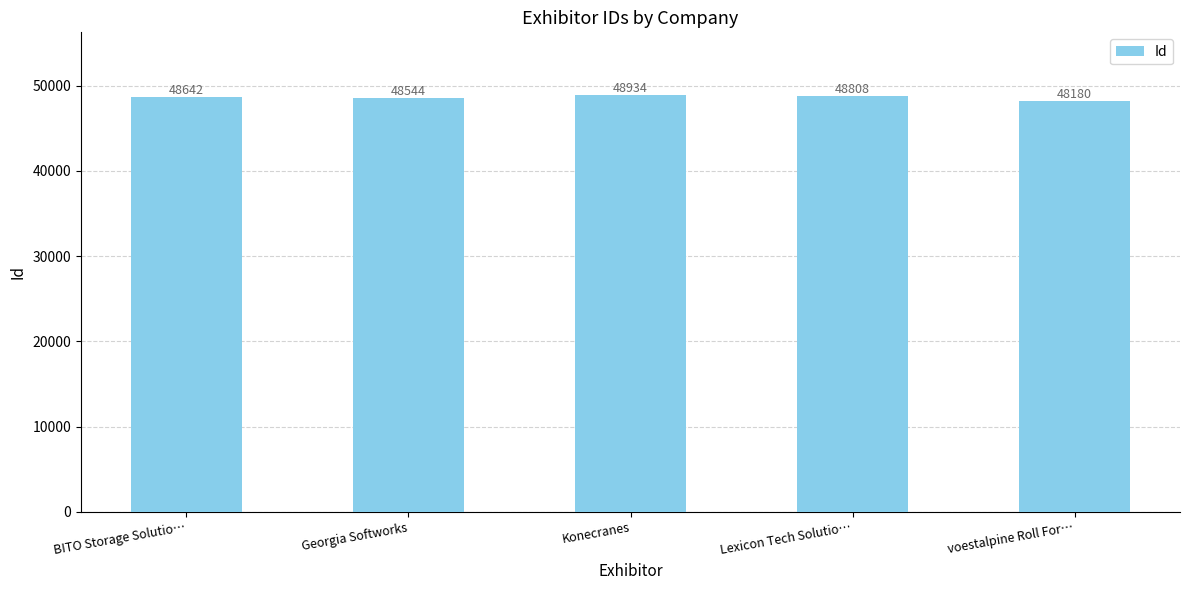

What is the ratio of the value at Konecranes to the value at Lexicon Tech Solutio…?

1.0